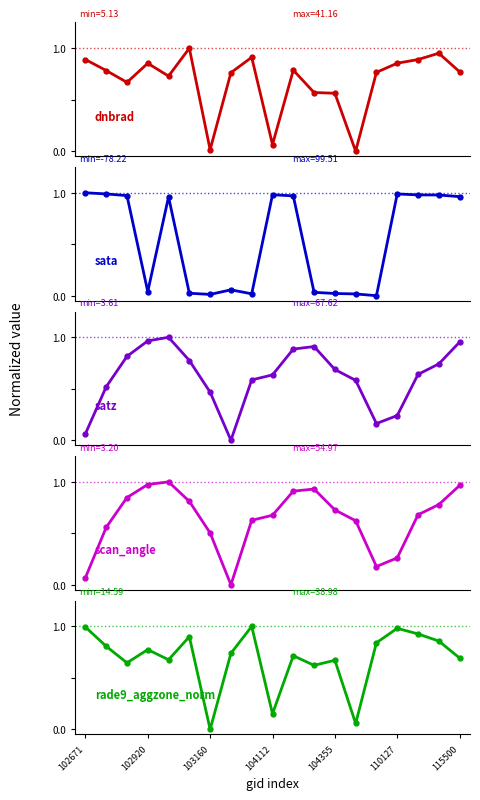

What value does the rade9_aggzone_norm series have at 16?

0.9